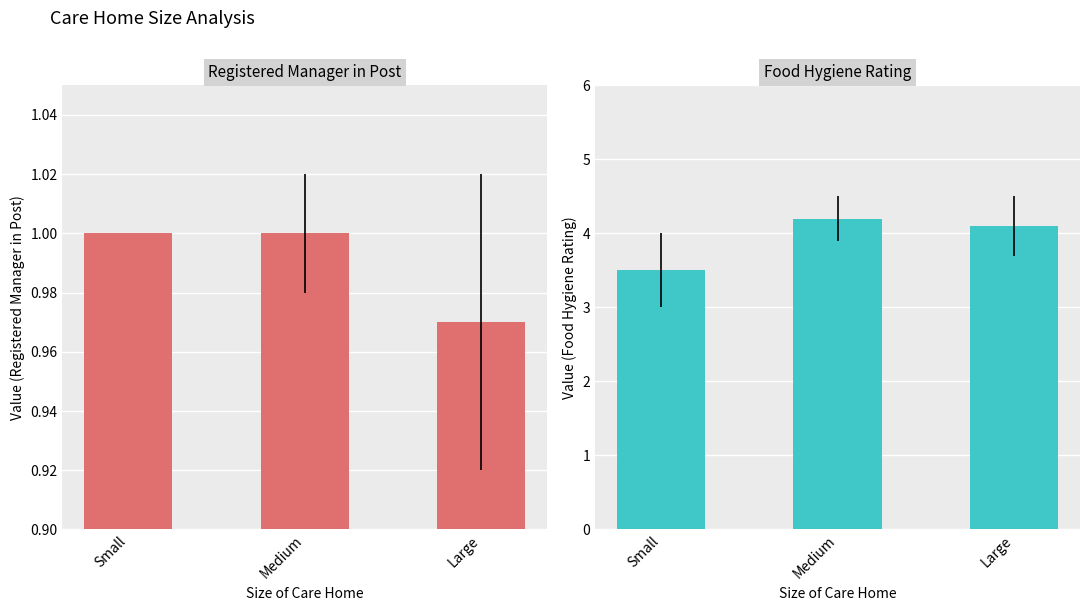

Which category has the lowest value in the Food Hygiene Rating series?

Small